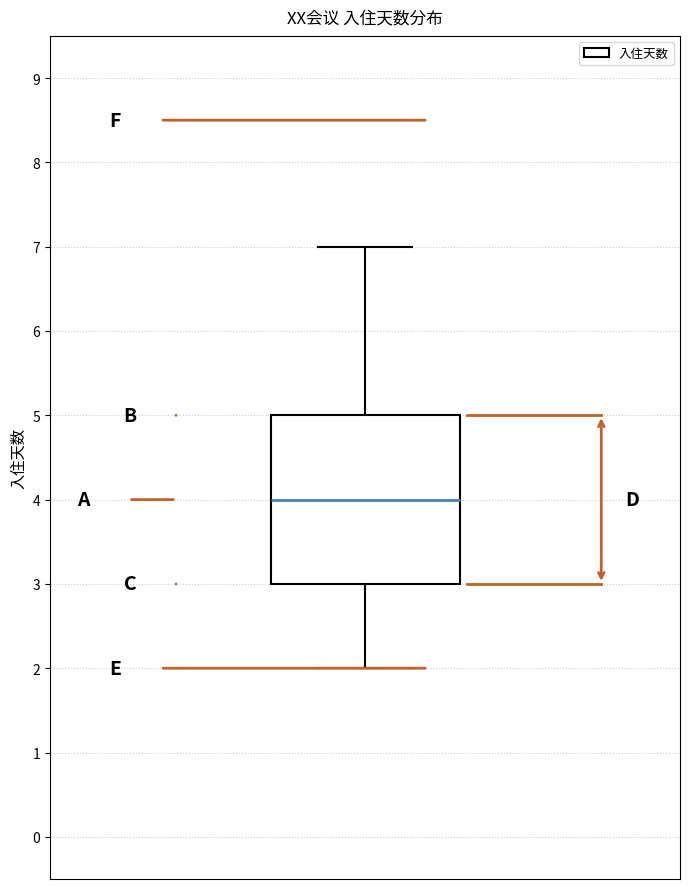

Transcribe this box plot: give where the median line is, the range the box spans, and where the two whiskers end, as read against the y-axis. The values are not printed on the chart, so give them approximately, as read against the axis.

median 4, box 3 to 5, whiskers 2 to 7